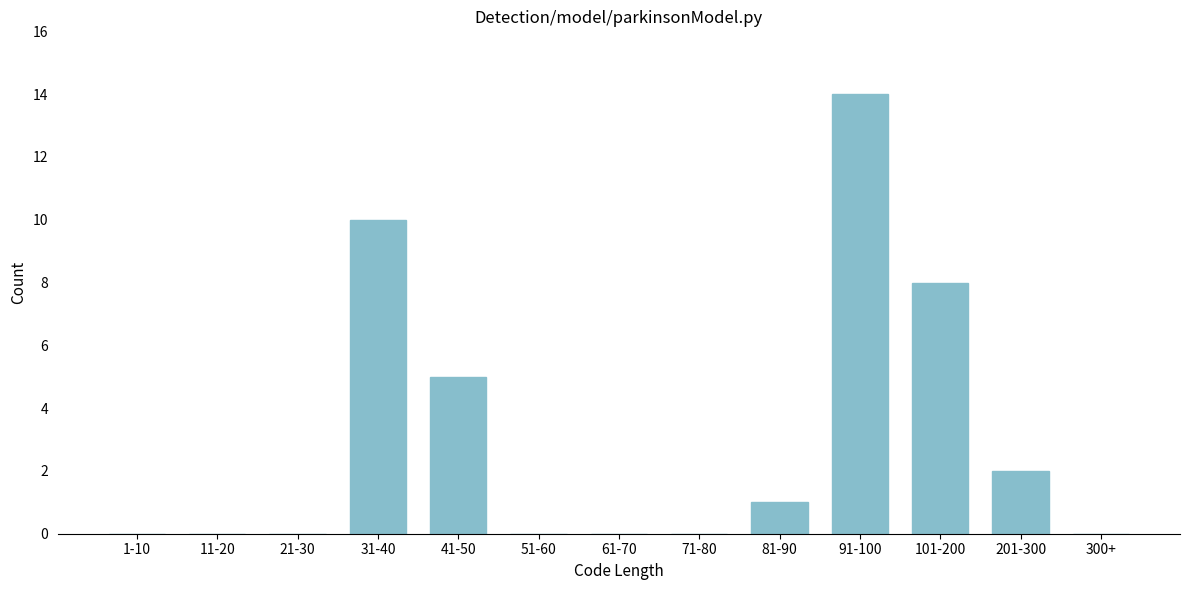

Reading right to left, list all the values displayed in this chart.

300+=0	201-300=2	101-200=8	91-100=14	81-90=1	71-80=0	61-70=0	51-60=0	41-50=5	31-40=10	21-30=0	11-20=0	1-10=0